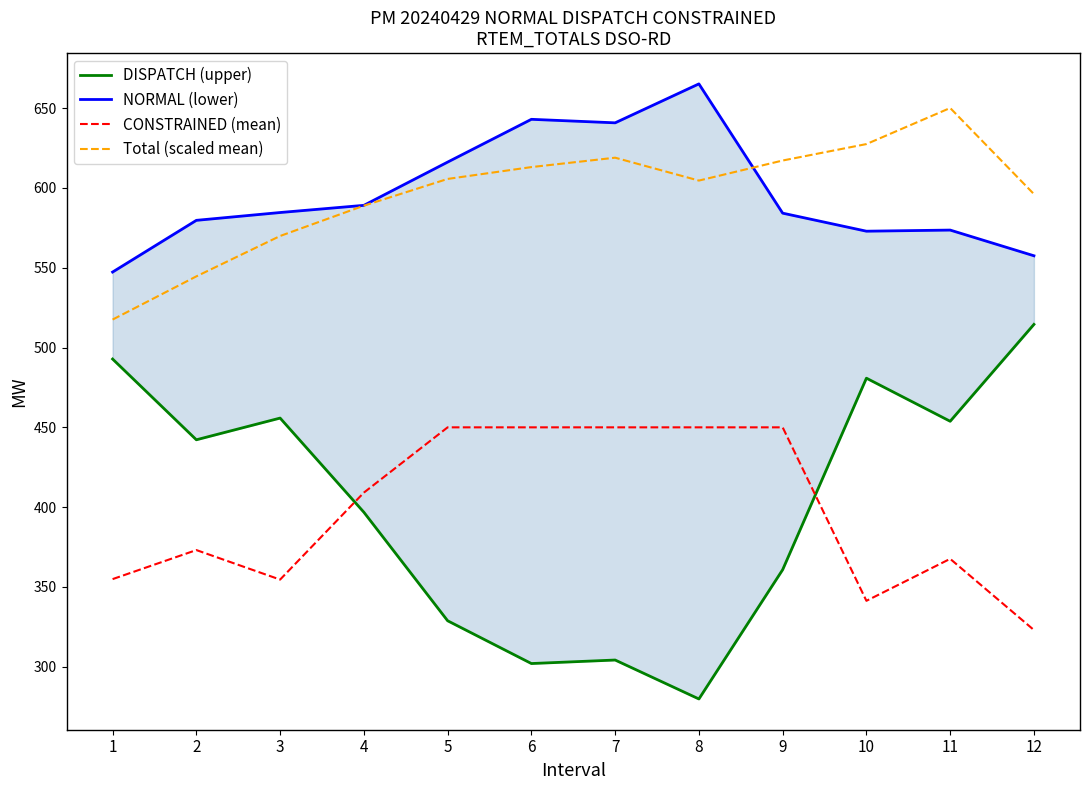

Which series has the largest range (max minus min)?

DISPATCH (upper)